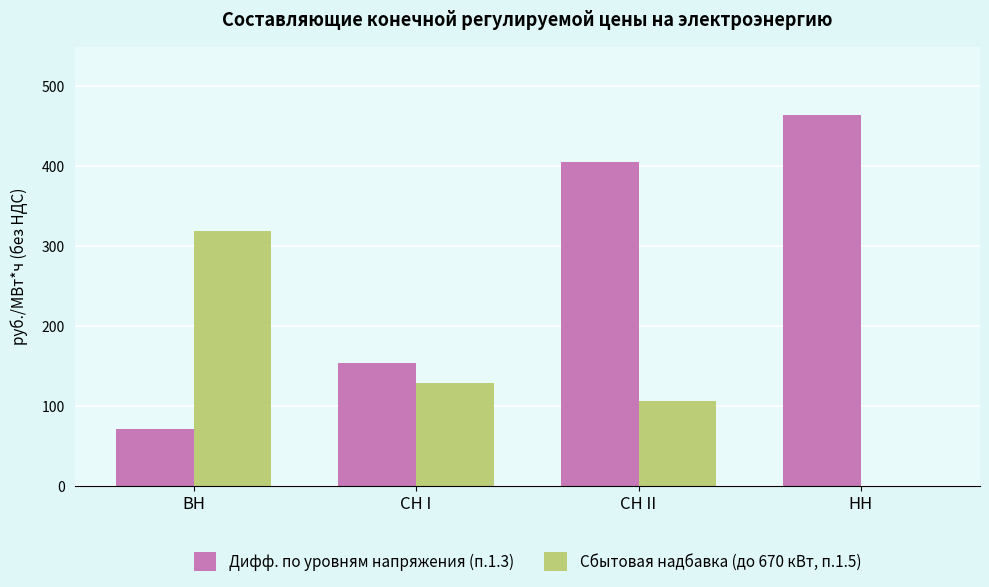

How many data points does each series have?

4